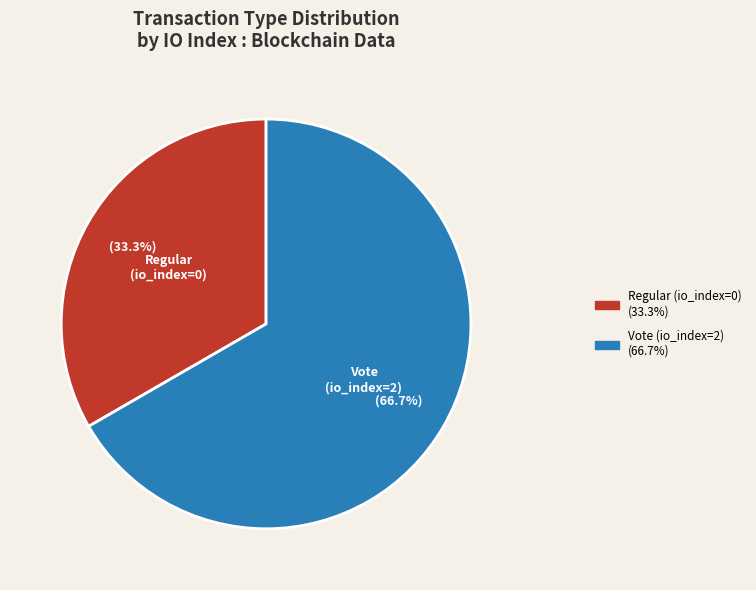

How many segments does this pie chart have?

2